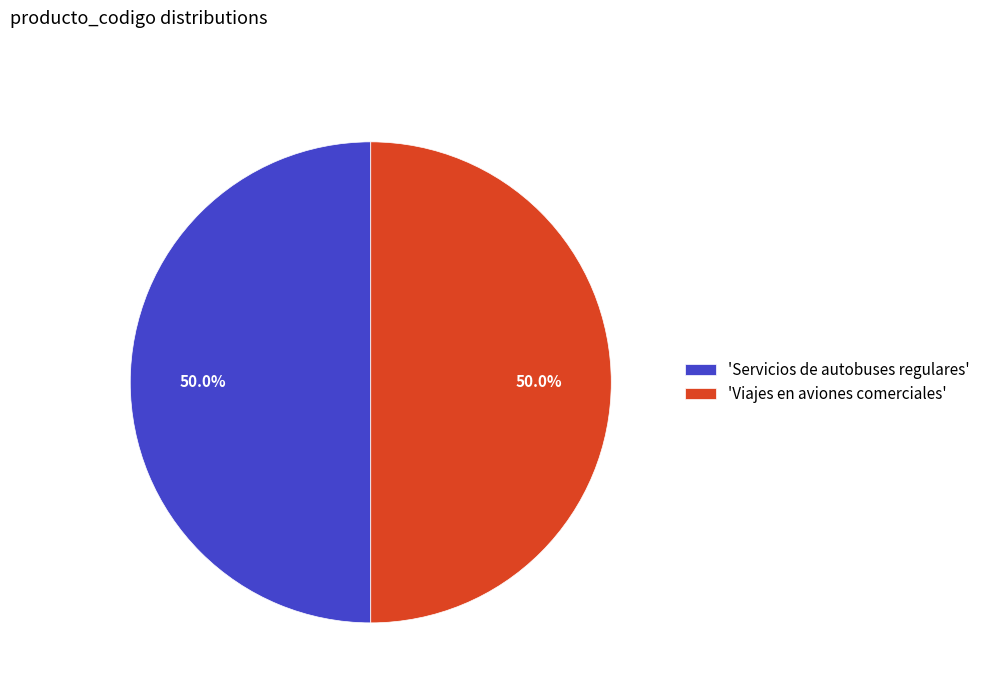

What percentage is NOT represented by 'Viajes en aviones comerciales'?

50.0%